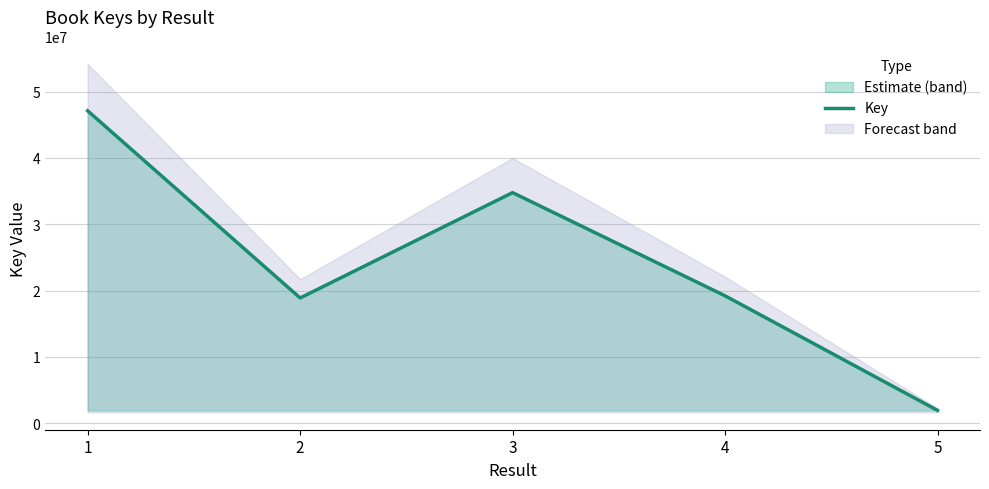

How many data points are less than 19216242?

2